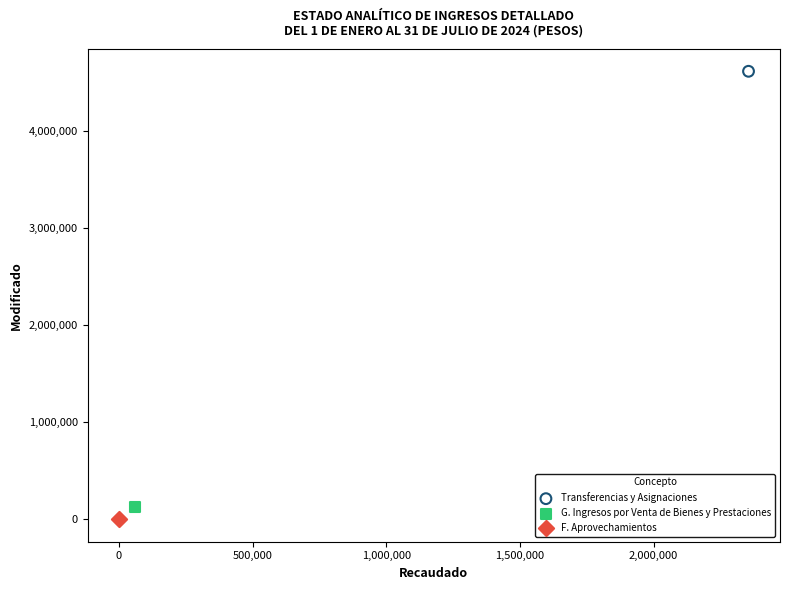

Which series contains the lowest Y value?

F. Aprovechamientos